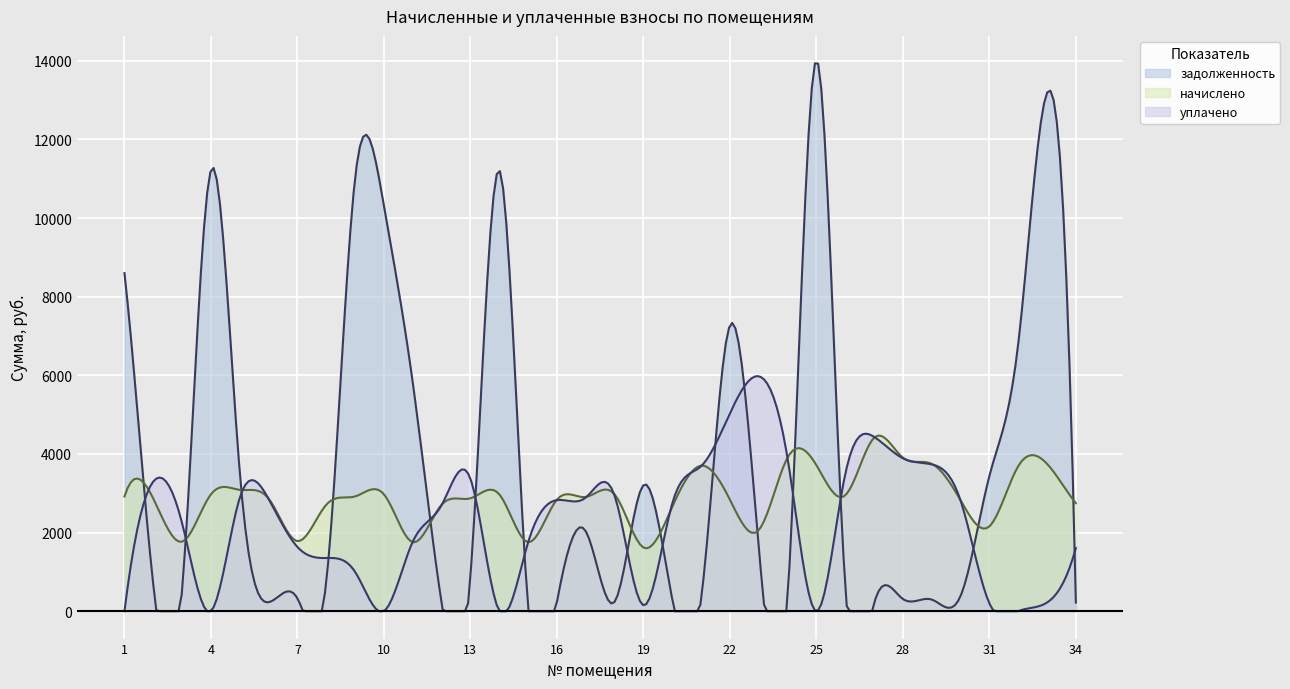

Is it true that уплачено equals 2245.8 at 34?

False